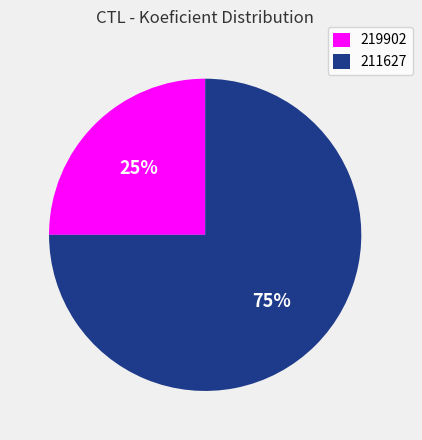

The 219902 slice represents 18% of the pie. True or false?

False